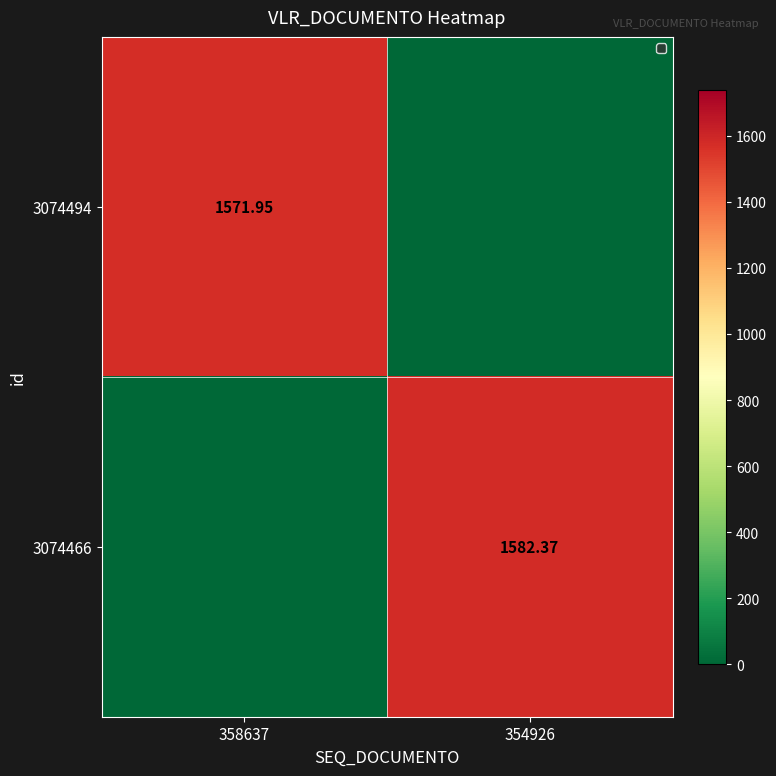

Is it true that 3074466 equals 0.0 at 358637?

True